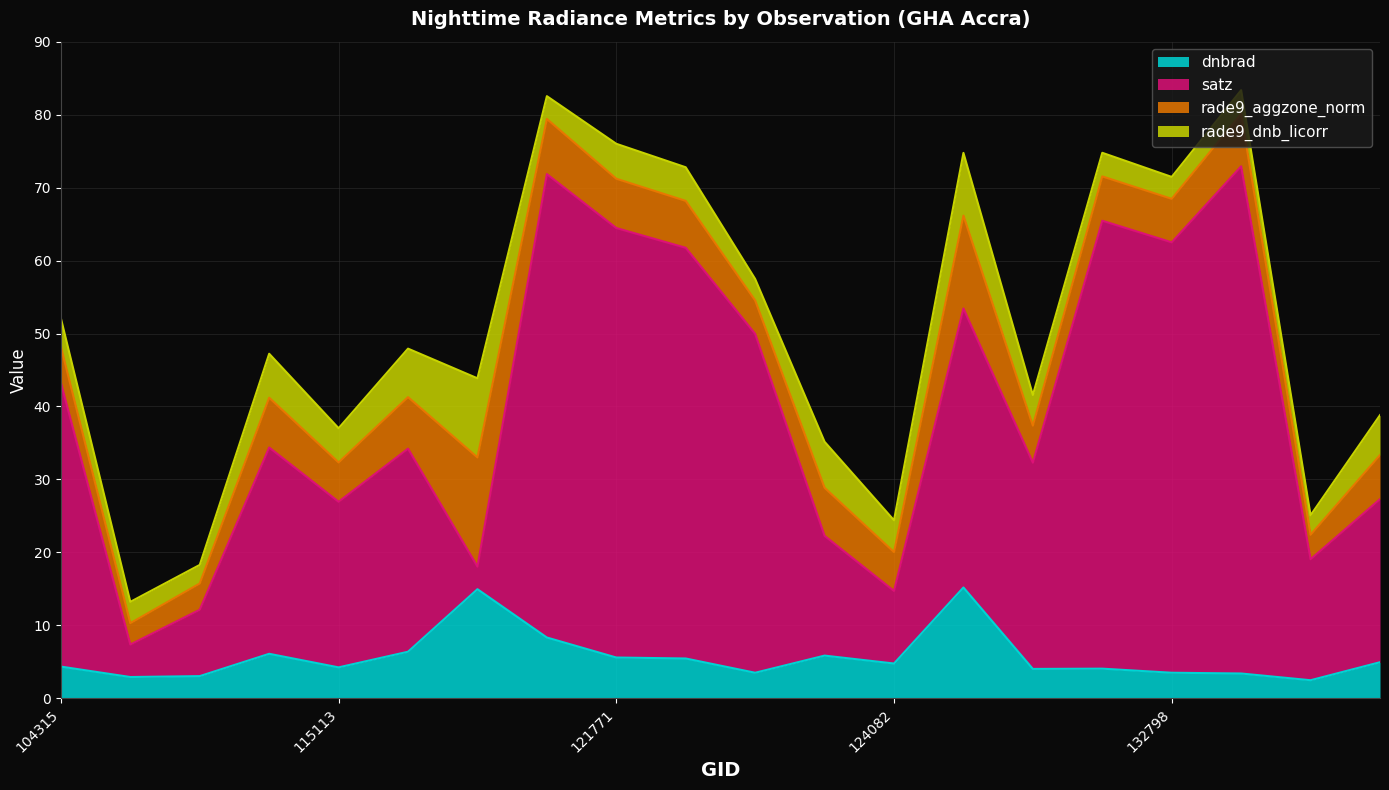

True or false: dnbrad has a value of 8.3 at 119873.

True